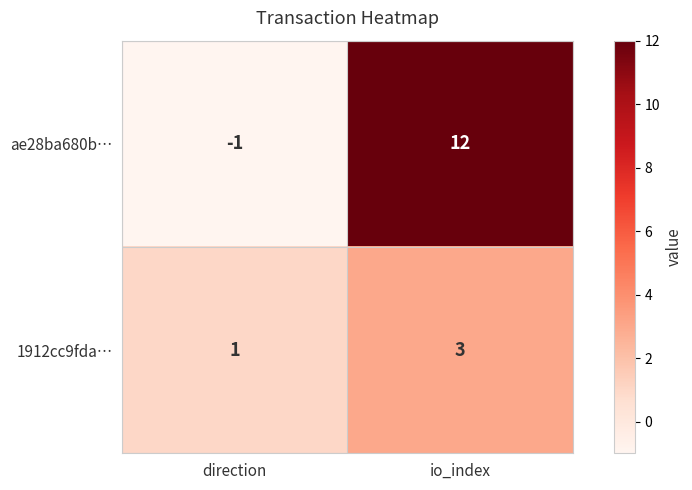

How many distinct data groups are displayed?

2